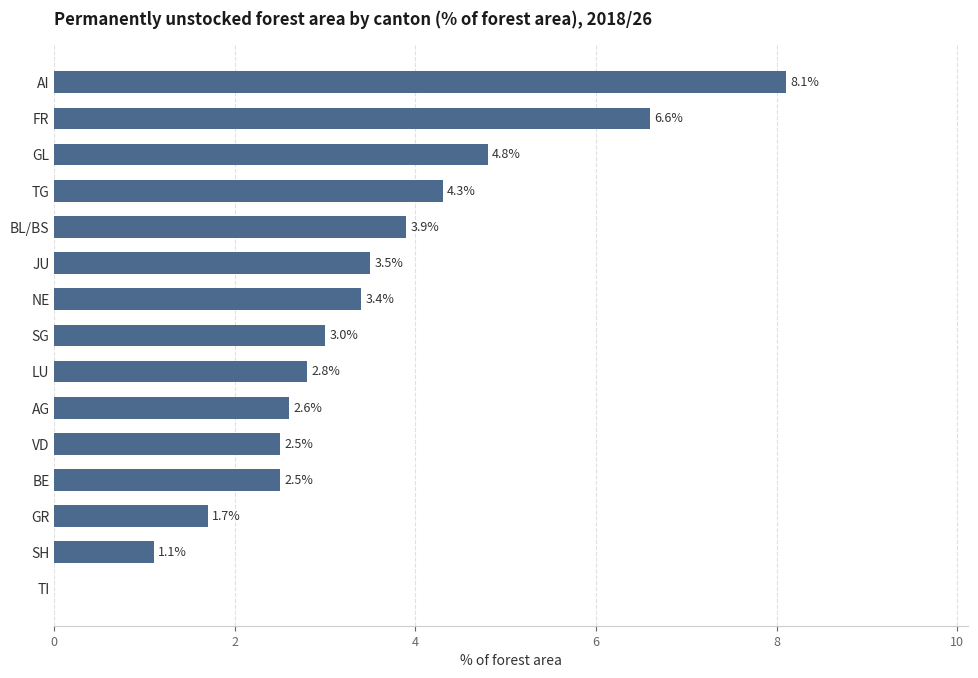

Is it true that the value at AG is 0.7?

False